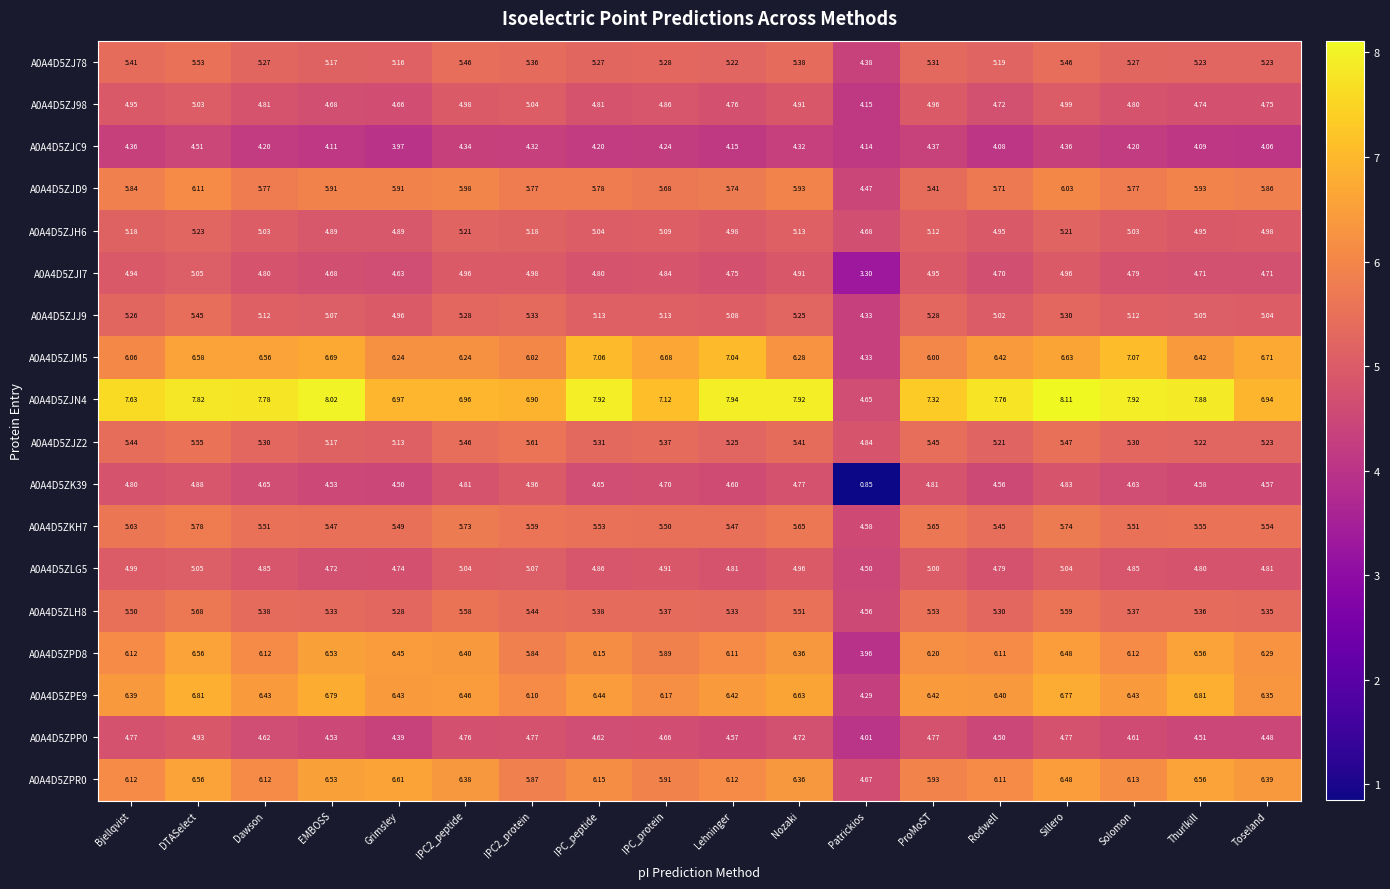

What is the total value across all series at Bjellqvist?

99.4